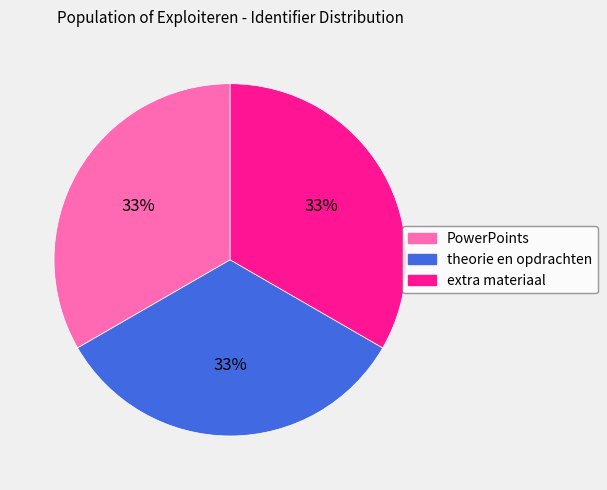

Is it true that PowerPoints is 33% of the pie?

True